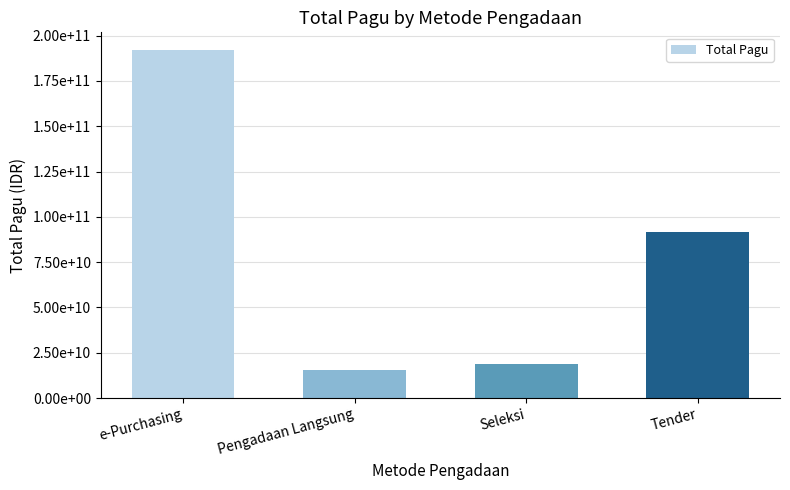

Does the chart contain any negative values?

No